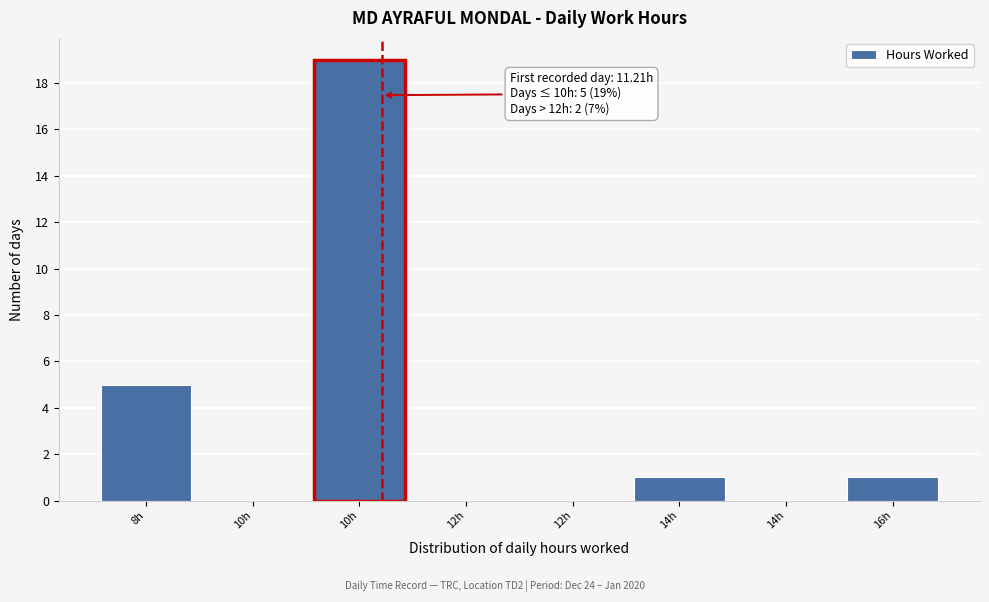

Are the bars horizontal?

No